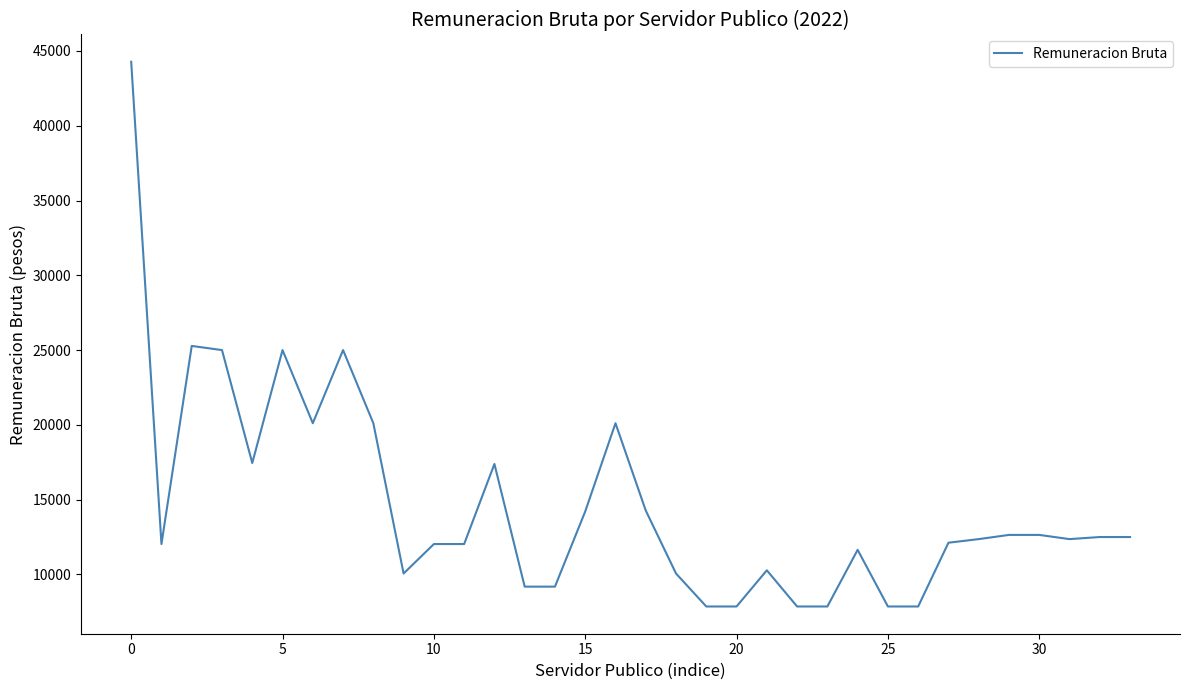

How many values exceed 12360?

18